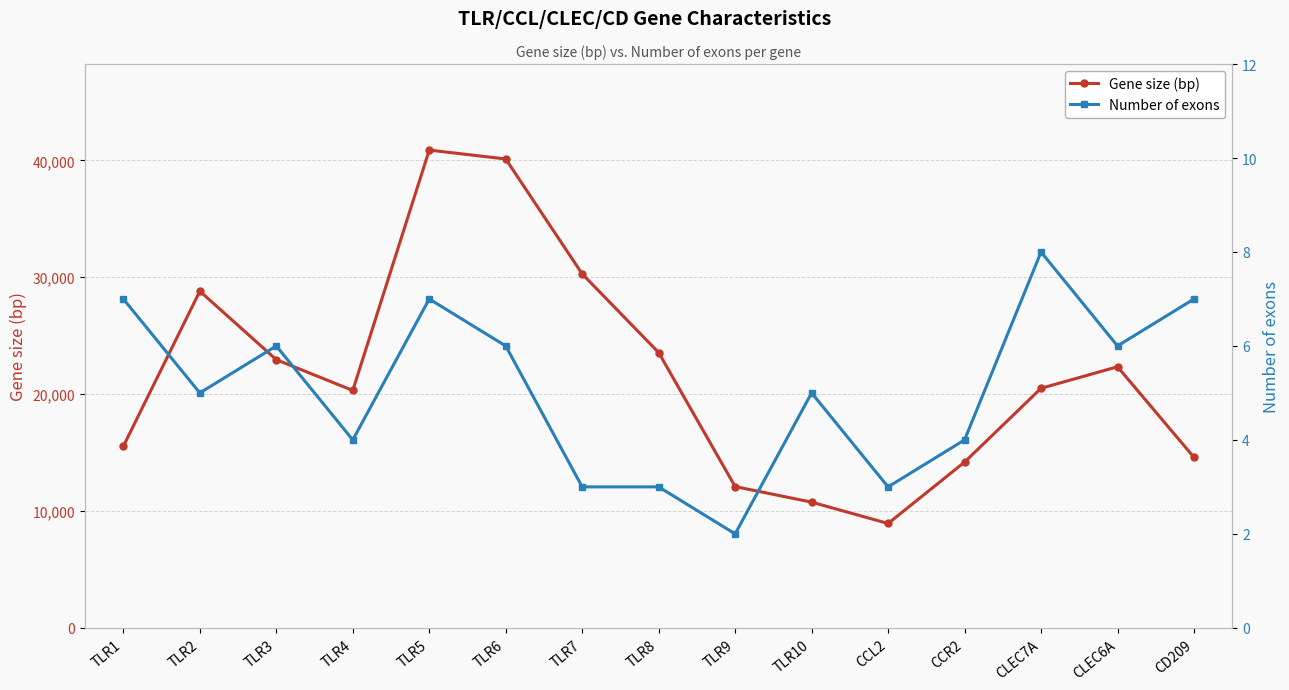

List the labels in order of Number of exons value, largest first.

CLEC7A, TLR1, TLR5, CD209, TLR3, TLR6, CLEC6A, TLR2, TLR10, TLR4, CCR2, TLR7, TLR8, CCL2, TLR9